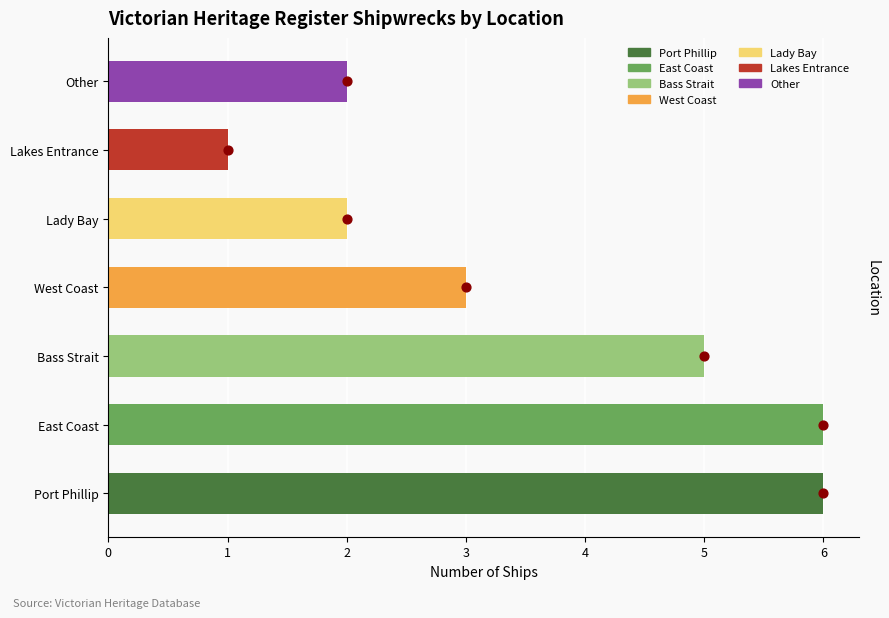

What is the change in value from Lakes Entrance to Other?

+1